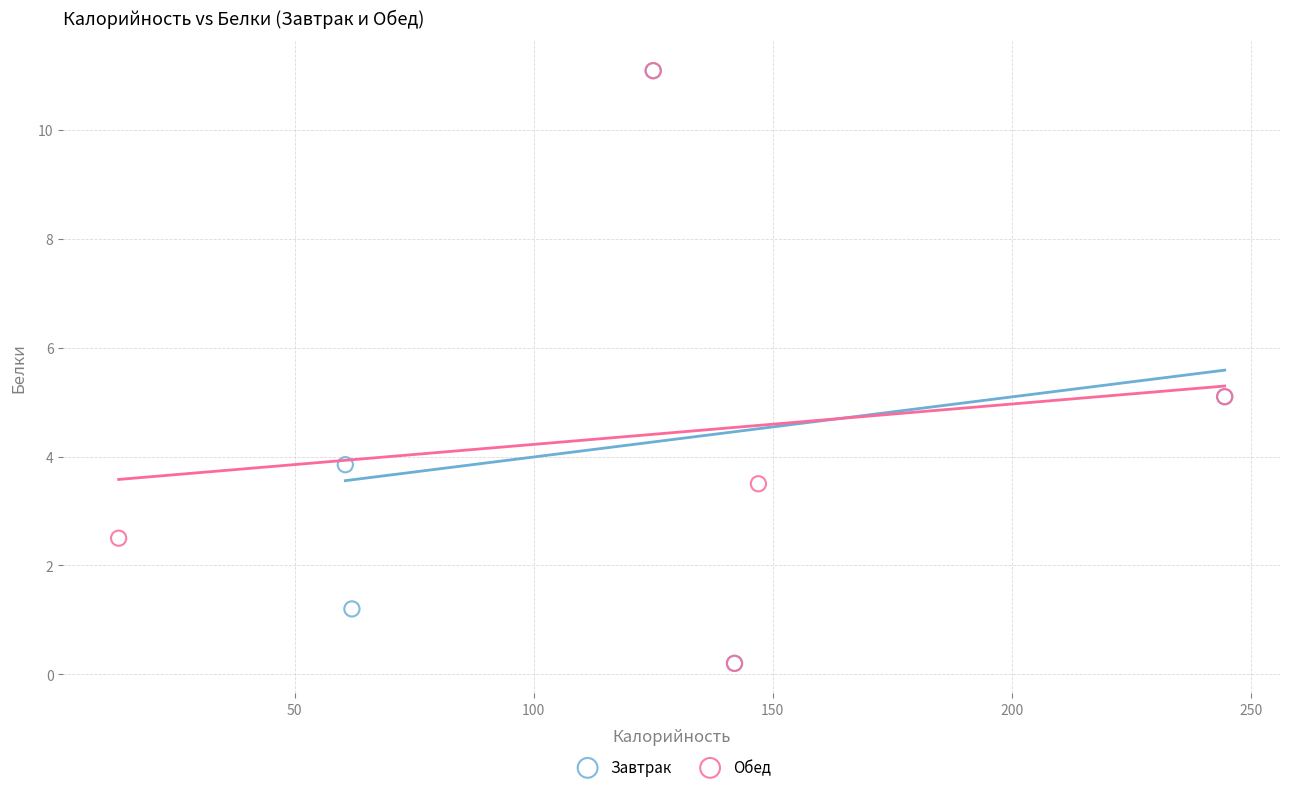

What are all the series names shown in the legend?

Завтрак, Обед